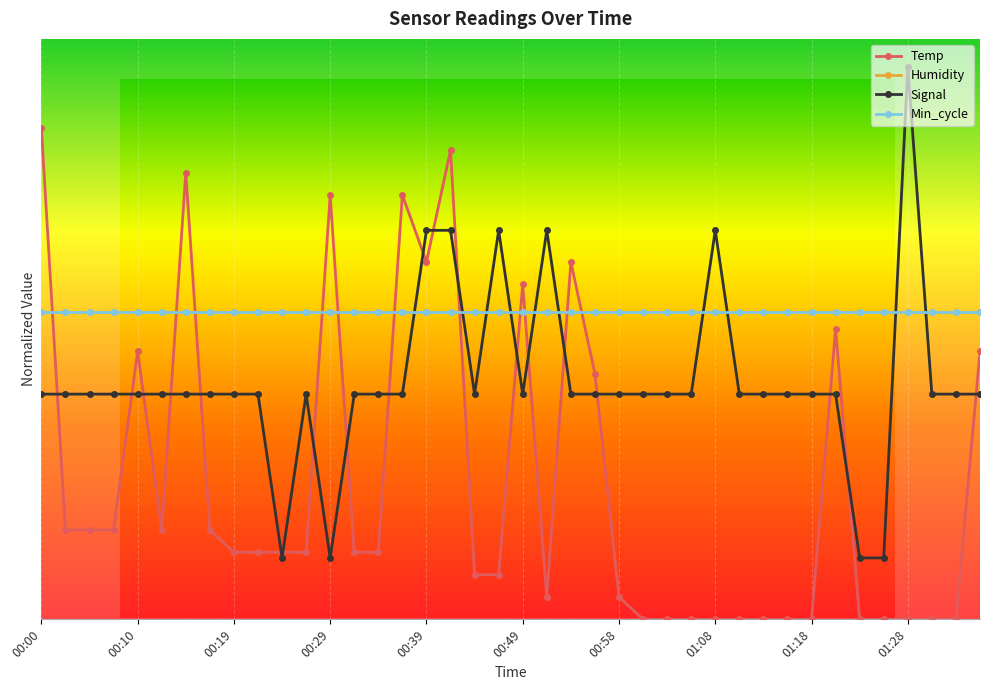

Does the chart have visible grid lines?

Yes